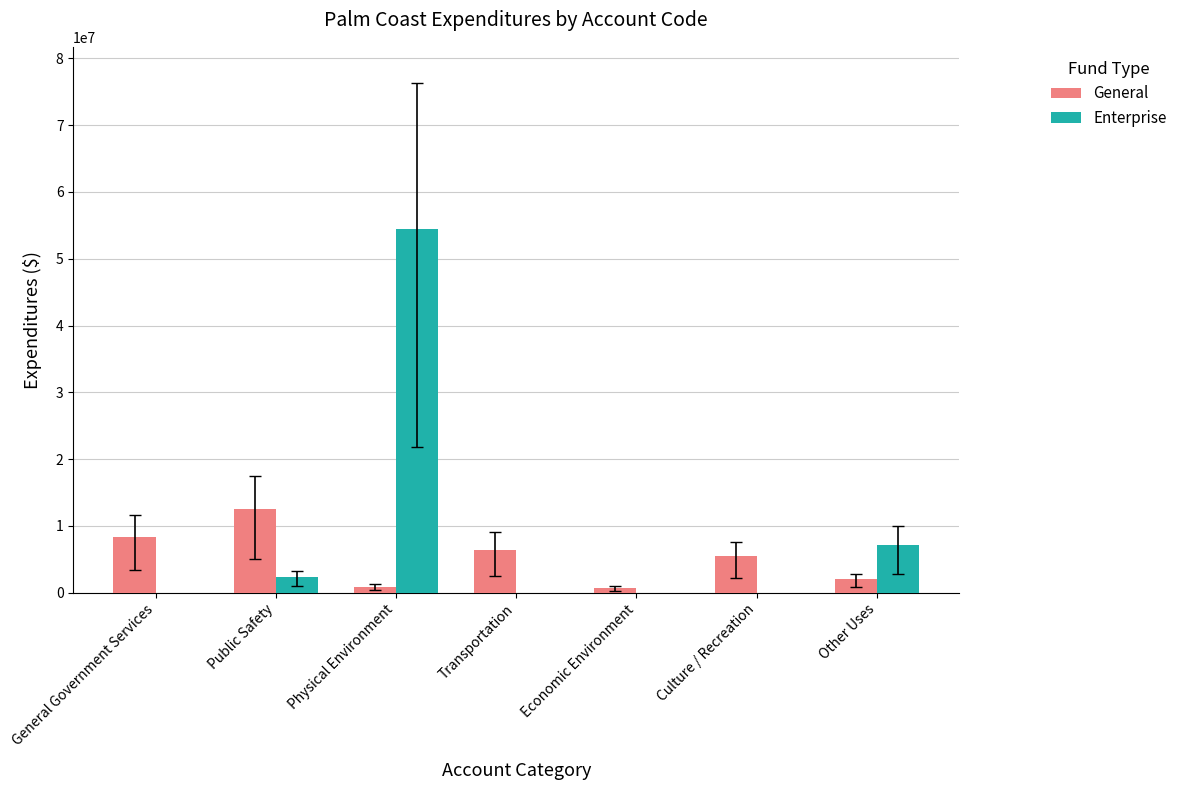

The Enterprise series shows 87946544 at Physical Environment. True or false?

False